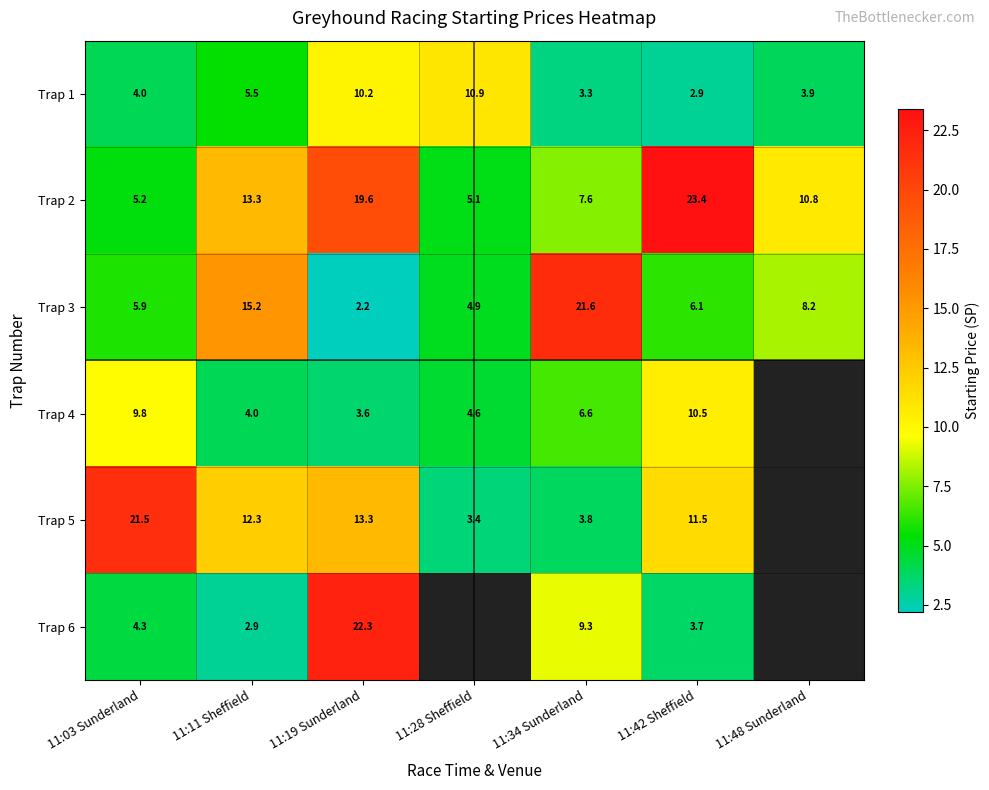

Is it true that Trap 6 equals 0.9 at 11:11 Sheffield?

False